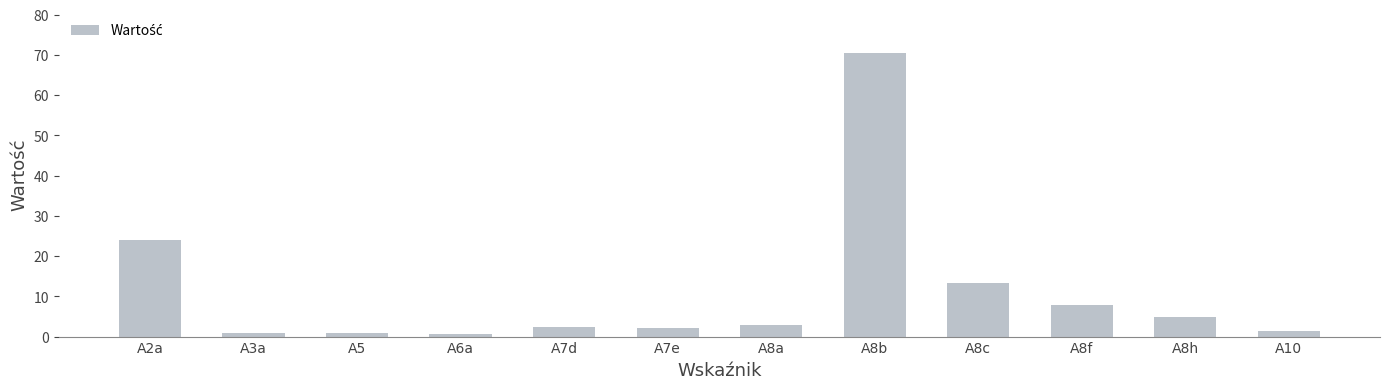

The value at A7e is 2.2. True or false?

True